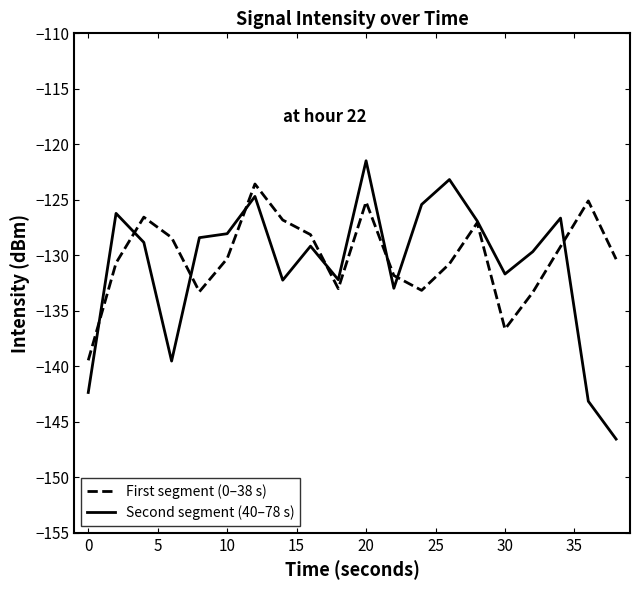

How many values in the First segment (0–38 s) series exceed -130?

9